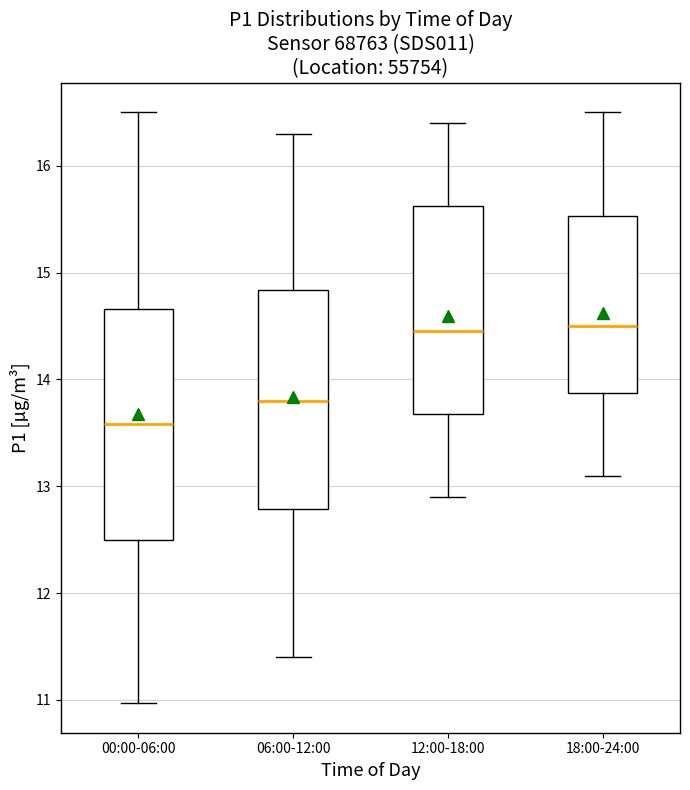

Where does the upper whisker of the box for 12:00-18:00 end on the y-axis? The values are not printed on the chart, so give them approximately, as read against the axis.

16.4